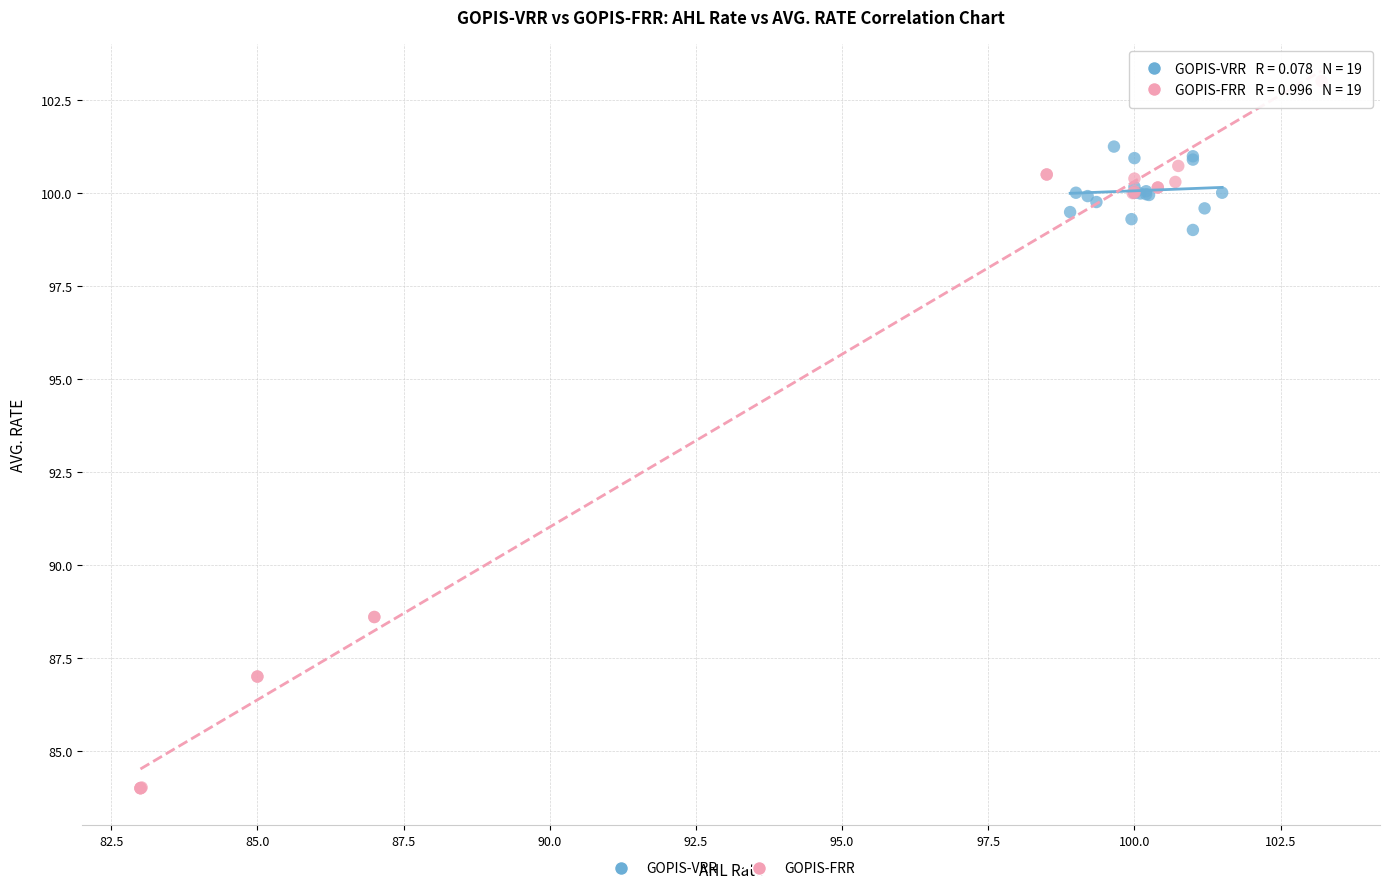

Which series contains the lowest Y value?

GOPIS-FRR